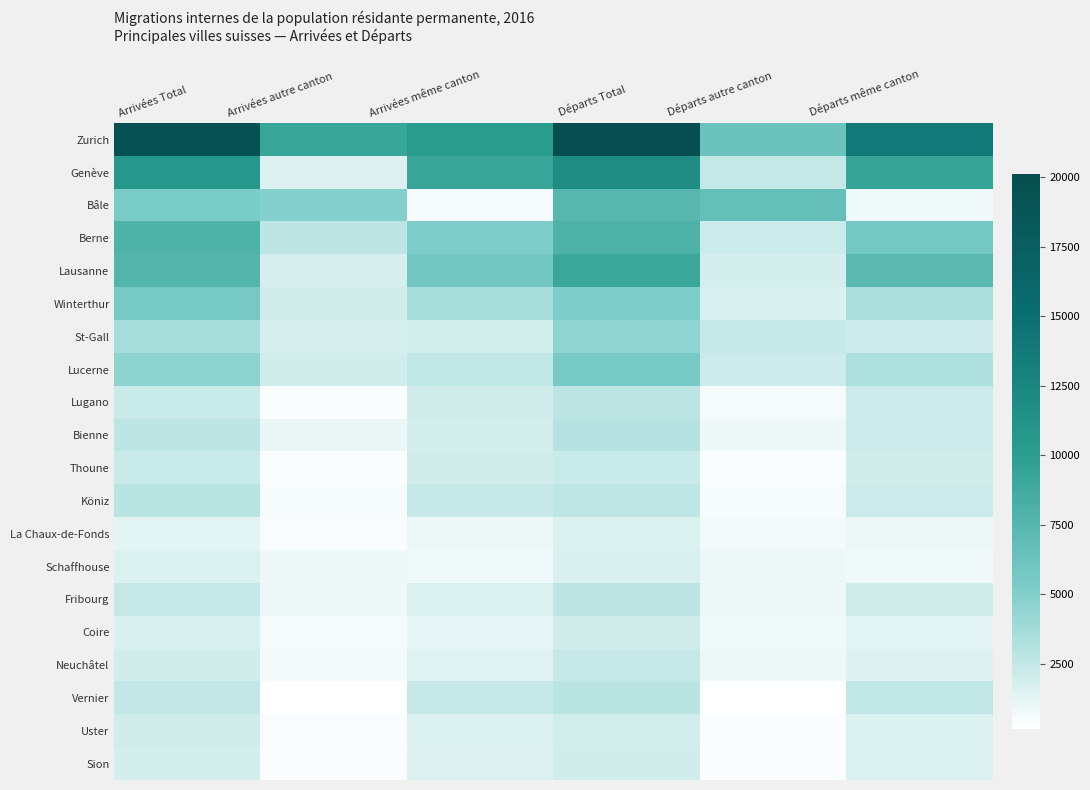

Rank the series by their maximum value, from lowest to highest.

La Chaux-de-Fonds, Schaffhouse, Sion, Coire, Uster, Thoune, Neuchâtel, Lugano, Fribourg, Vernier, Köniz, Bienne, St-Gall, Lucerne, Winterthur, Bâle, Berne, Lausanne, Genève, Zurich